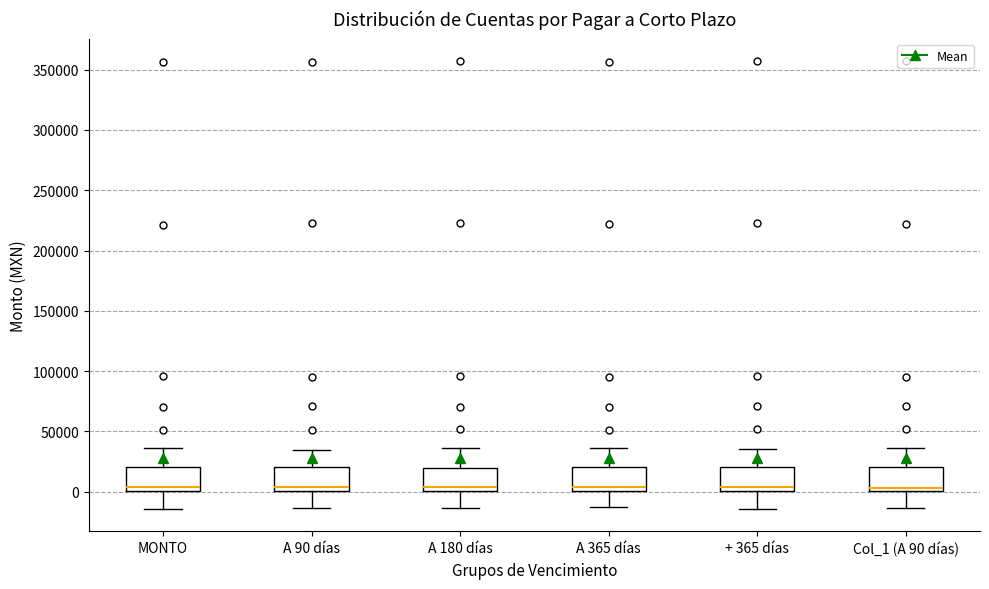

Where is the upper edge of the box for + 365 días on the y-axis? The values are not printed on the chart, so give them approximately, as read against the axis.

20000